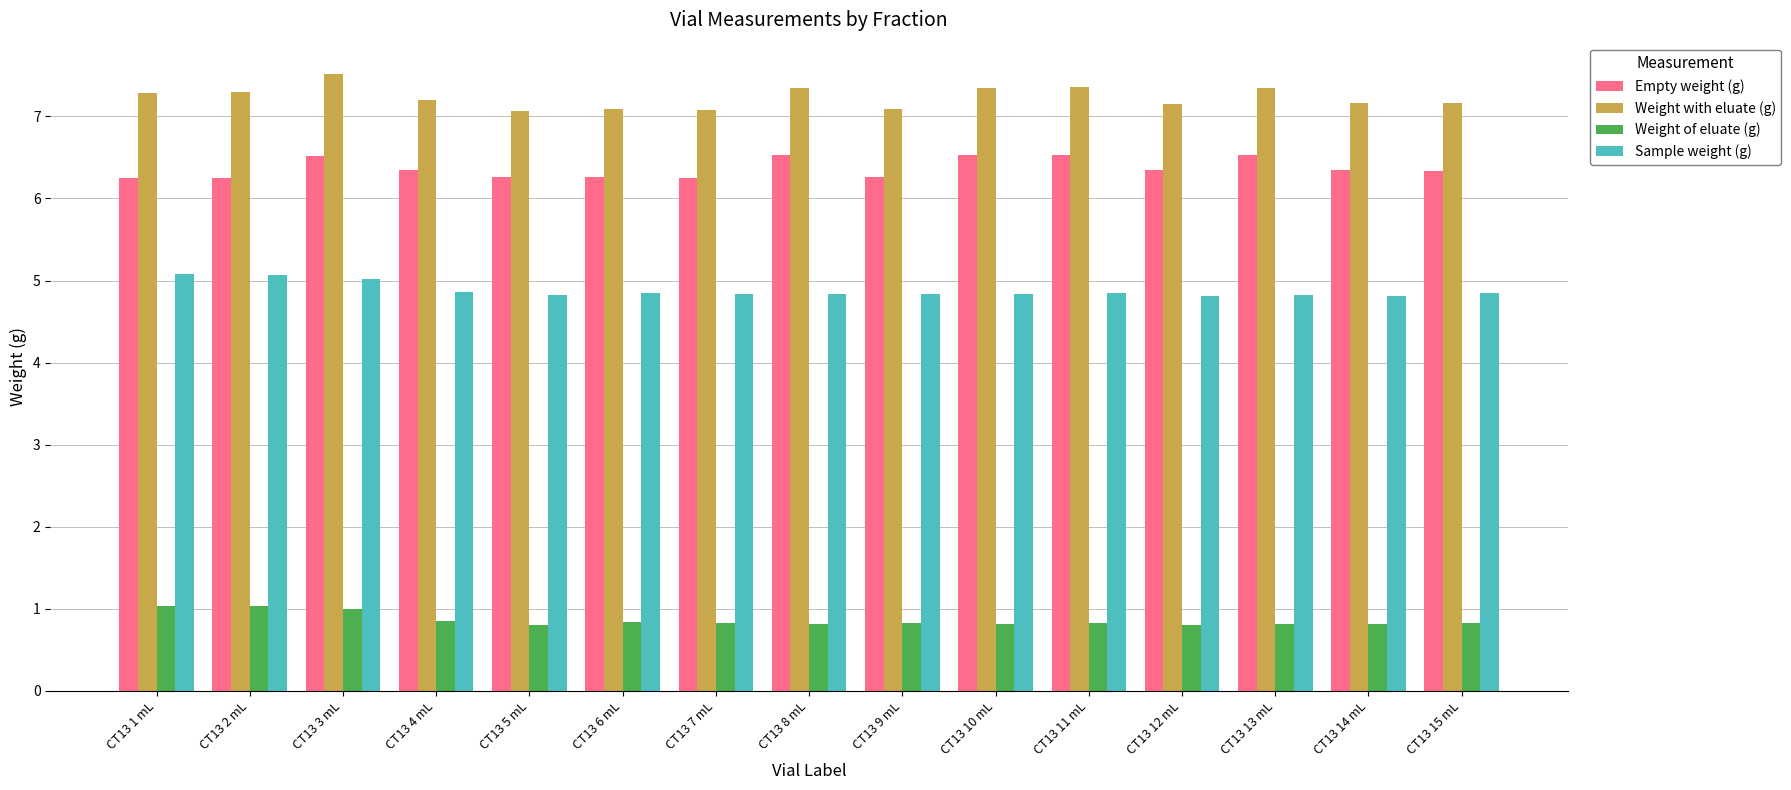

At CT13 7 mL, list the series in order from largest to smallest.

Weight with eluate (g), Empty weight (g), Sample weight (g), Weight of eluate (g)